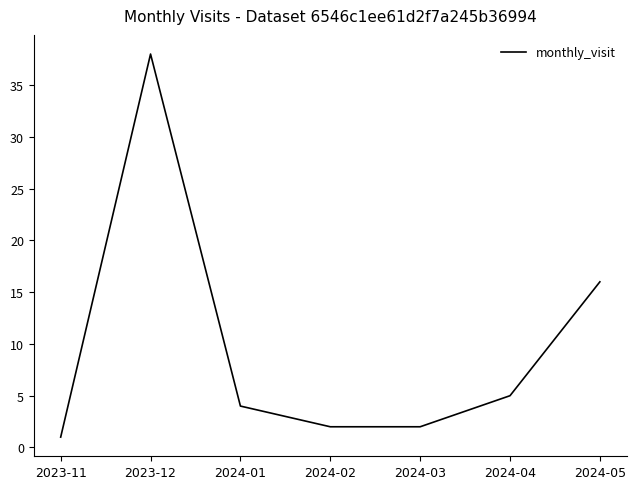

What is the difference between the values at 2023-11 and 2024-04?

4